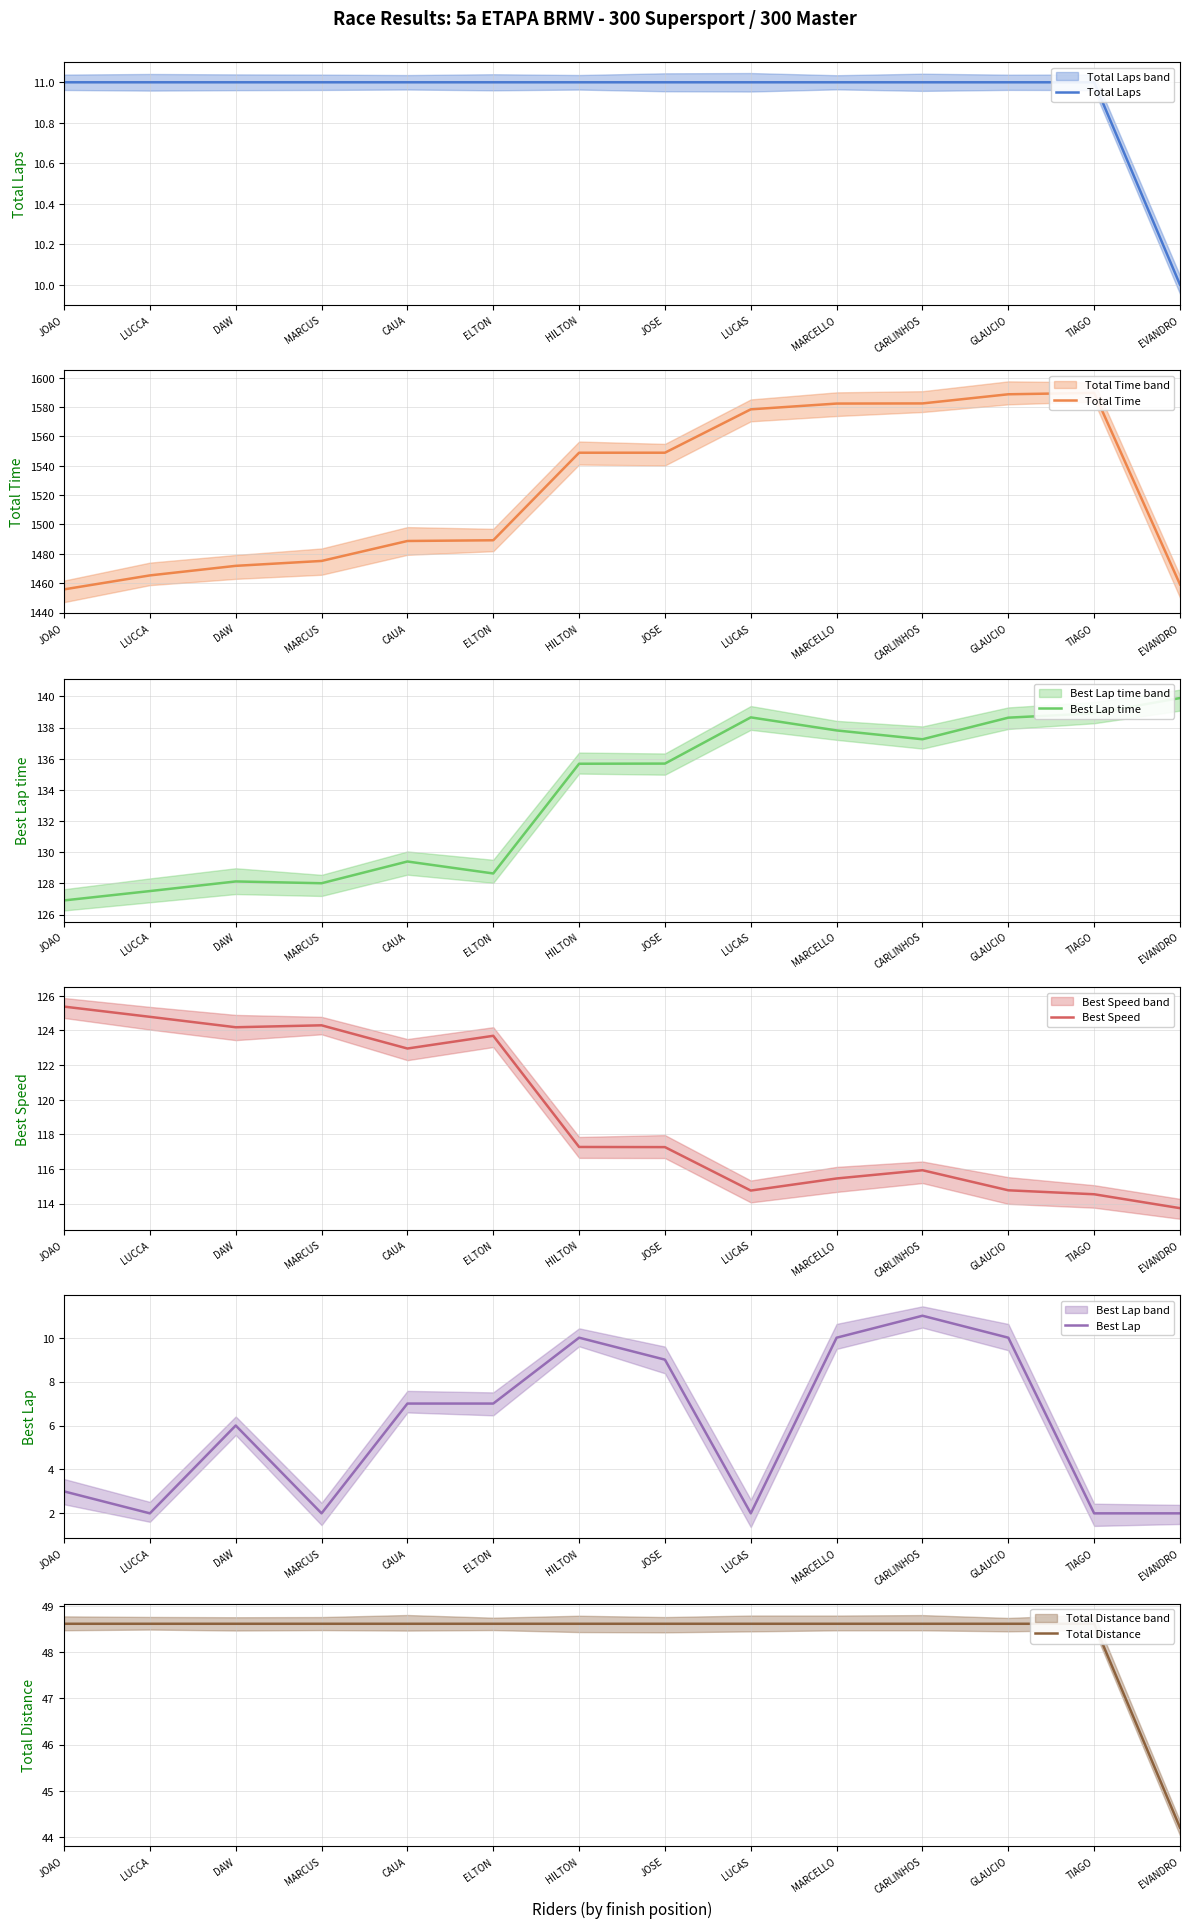

True or false: Total Distance and Best Lap time intersect in this chart.

False